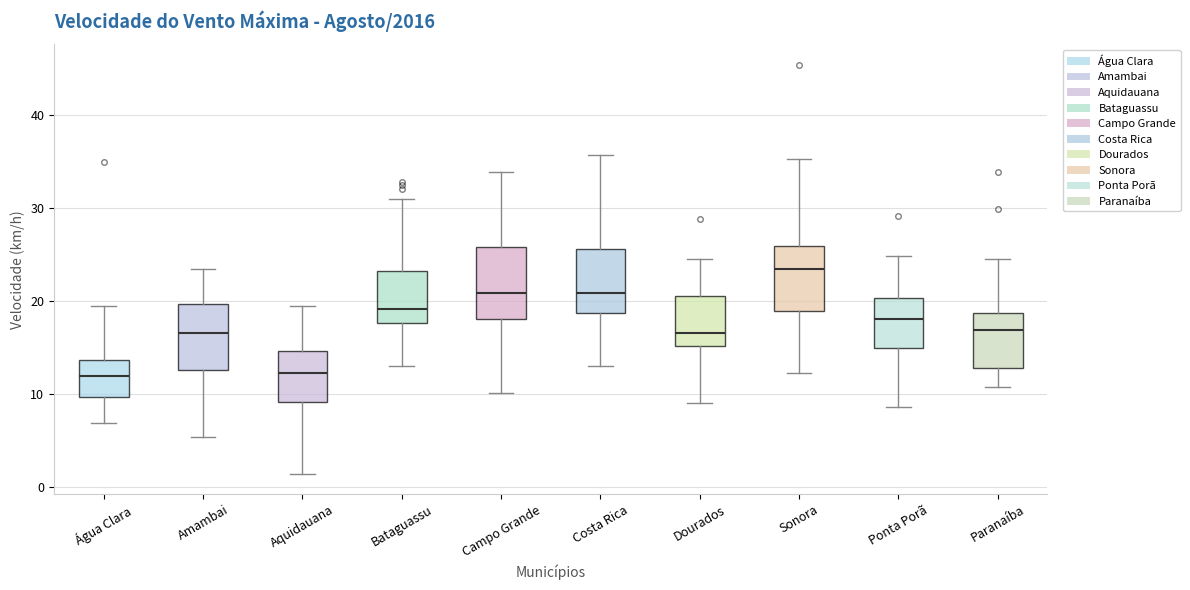

Which box's median line is the highest?

Sonora